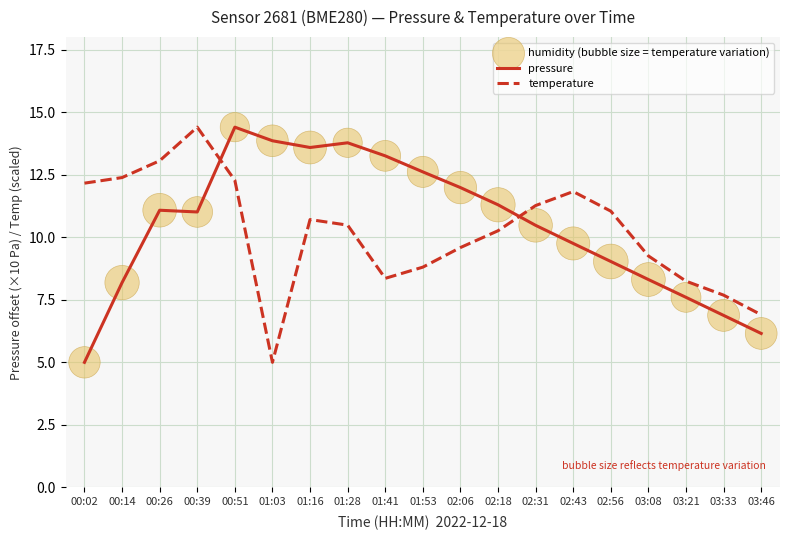

What is the difference between the highest and lowest values at 02:31?

0.8